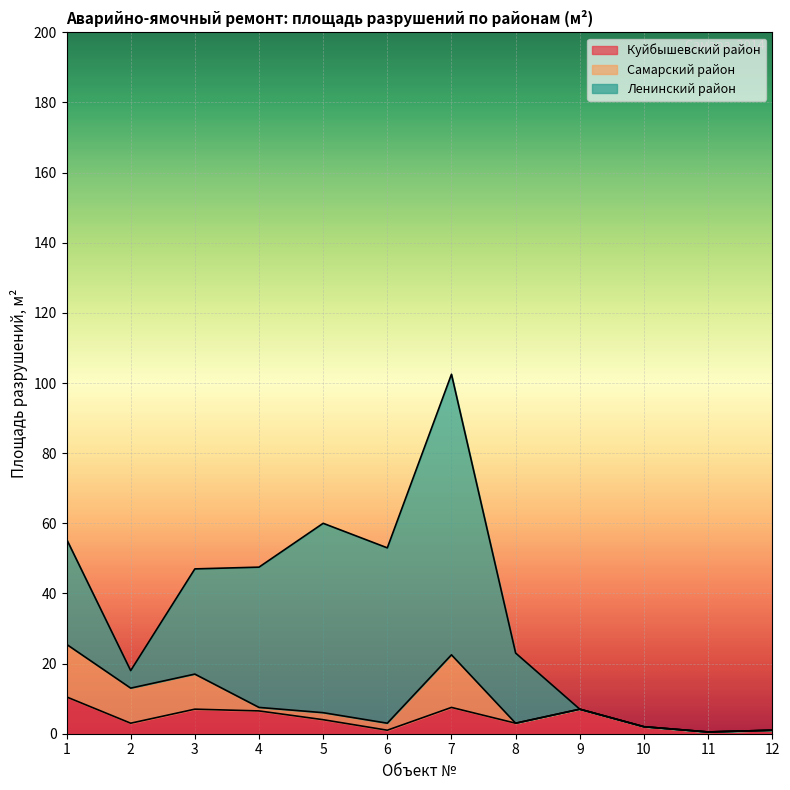

What is the difference between the second highest and second lowest values in the Самарский район series?

15.0